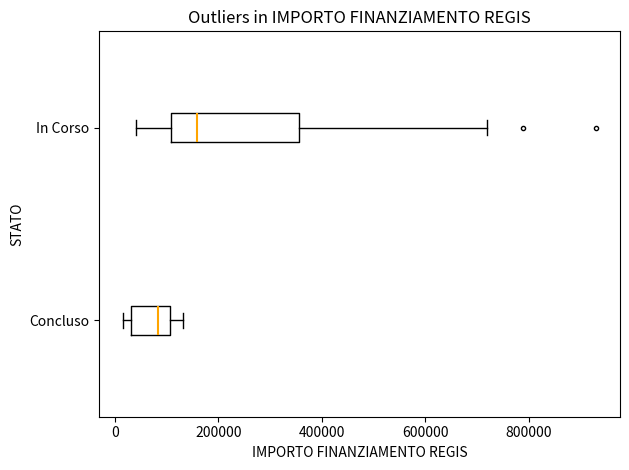

Reading bottom to top, transcribe this box plot: for each box, give where its median line is, the range the box spans, and where its two whiskers end, as read against the x-axis. The values are not printed on the chart, so give them approximately, as read against the axis.

Concluso: median 80000, box 20000 to 100000, whiskers 20000 (just left of the box's left edge) to 140000
In Corso: median 160000, box 100000 to 360000, whiskers 40000 to 720000